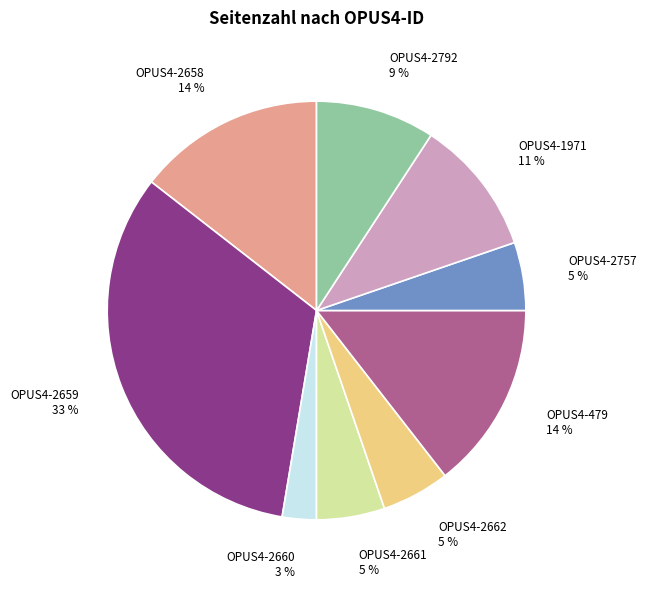

To the nearest percent, what percentage of the pie is OPUS4-1971?

11%